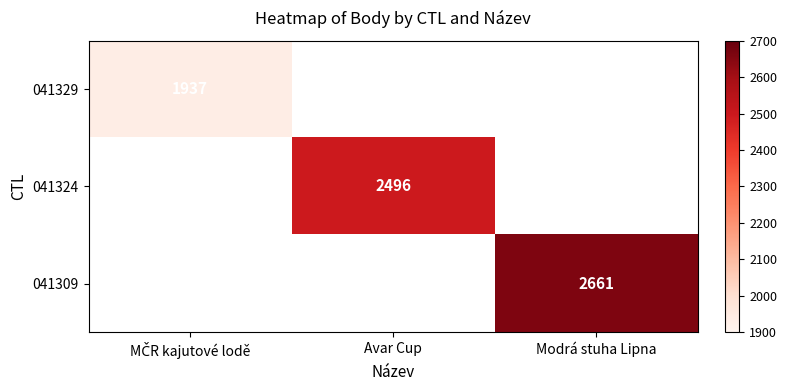

The value of 041309 at Modrá stuha Lipna is 2661. True or false?

True